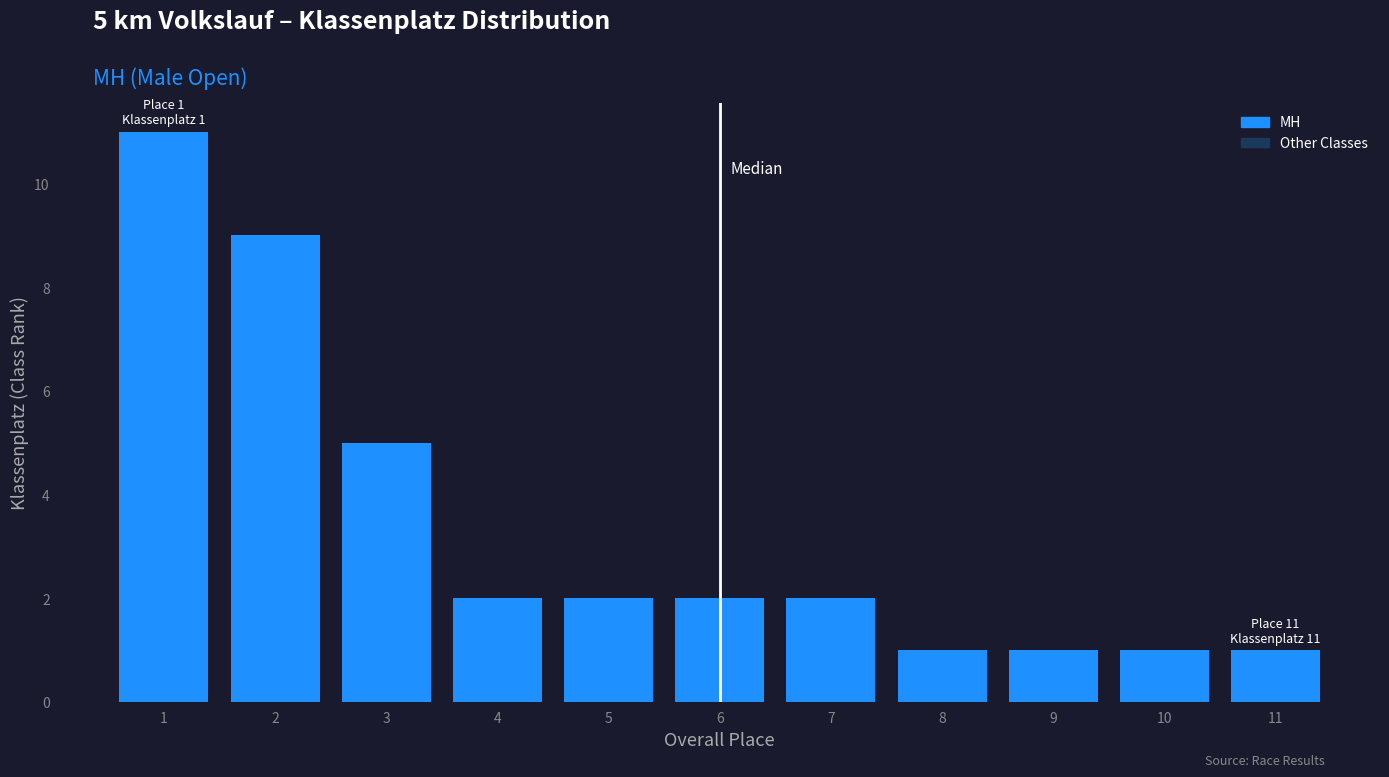

Is it true that the value at 7 is 3?

False